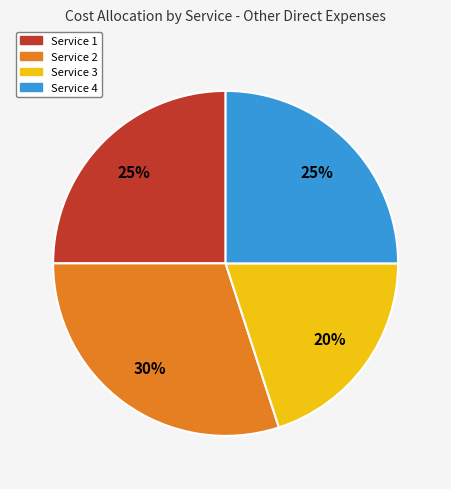

Does Service 3 represent more than half of the total?

No